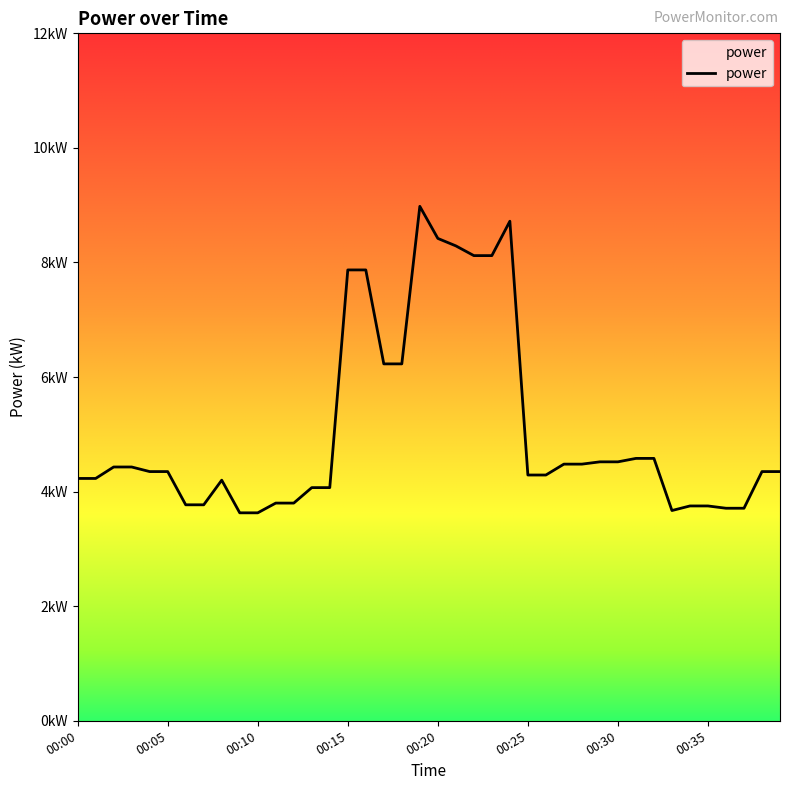

Is this an area chart (filled region under the line)?

Yes